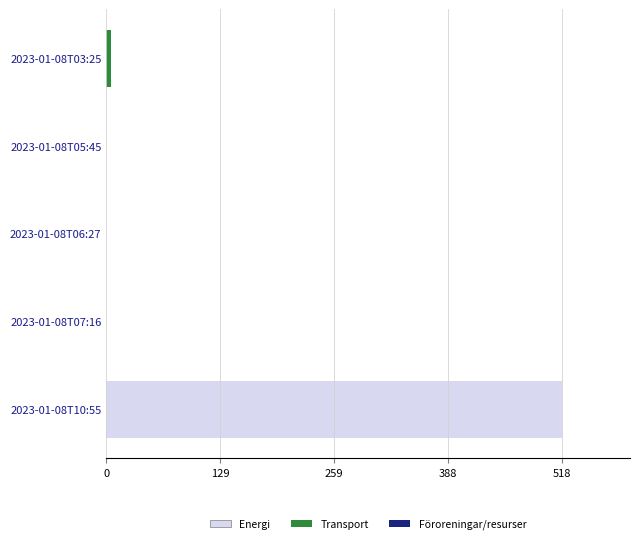

The Energi series shows 186.5 at 2023-01-08T05:45. True or false?

False